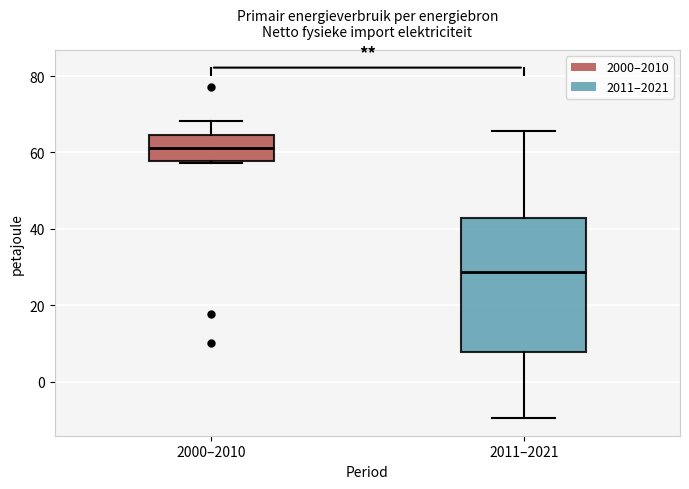

Which box's median line is the lowest?

2011–2021